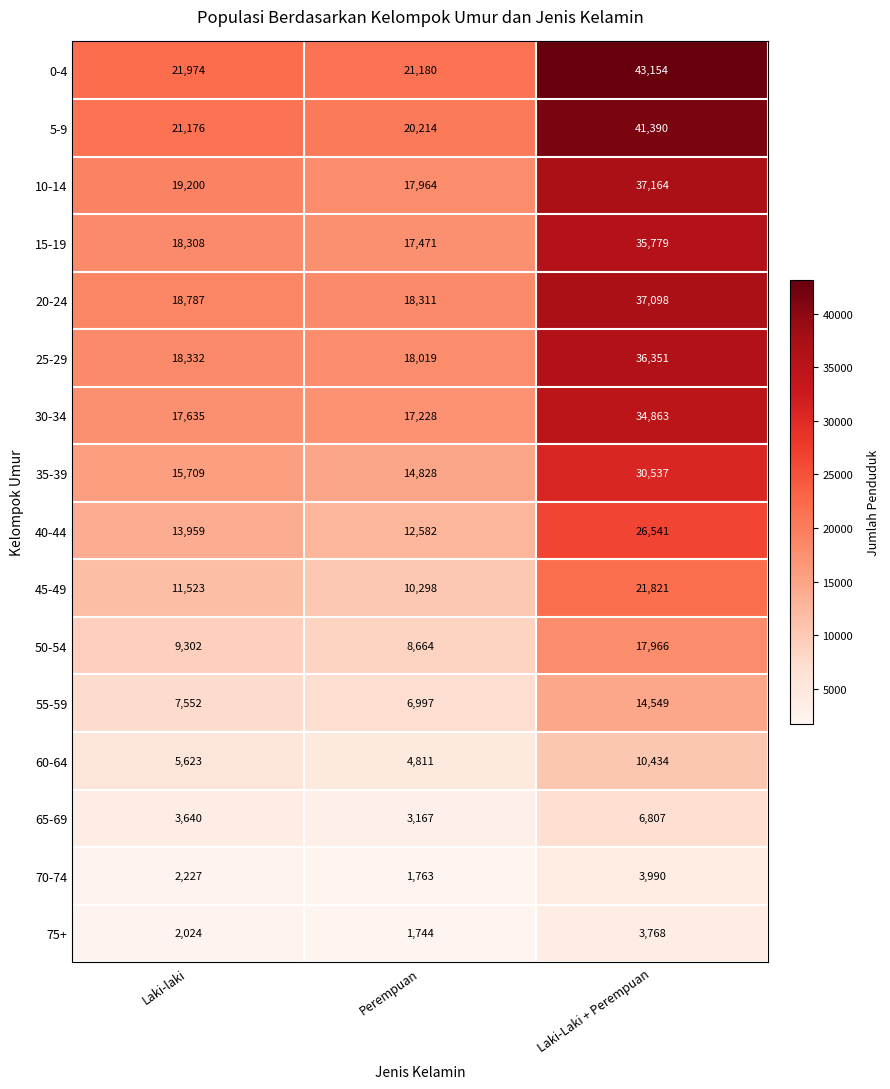

What is the difference between the highest and lowest values at Perempuan?

19436